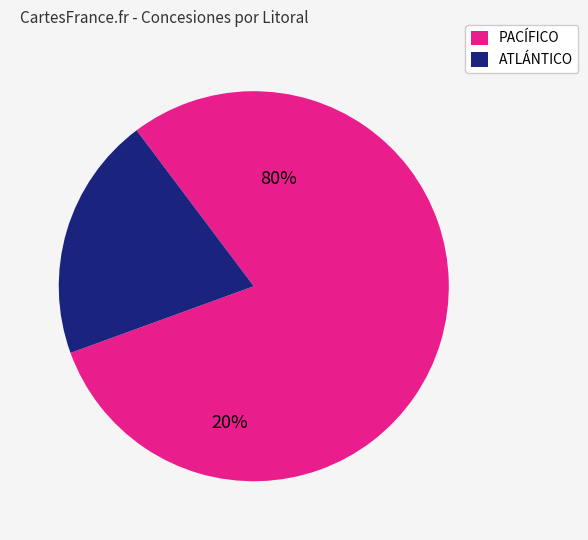

Which has a higher value, PACÍFICO or ATLÁNTICO?

PACÍFICO